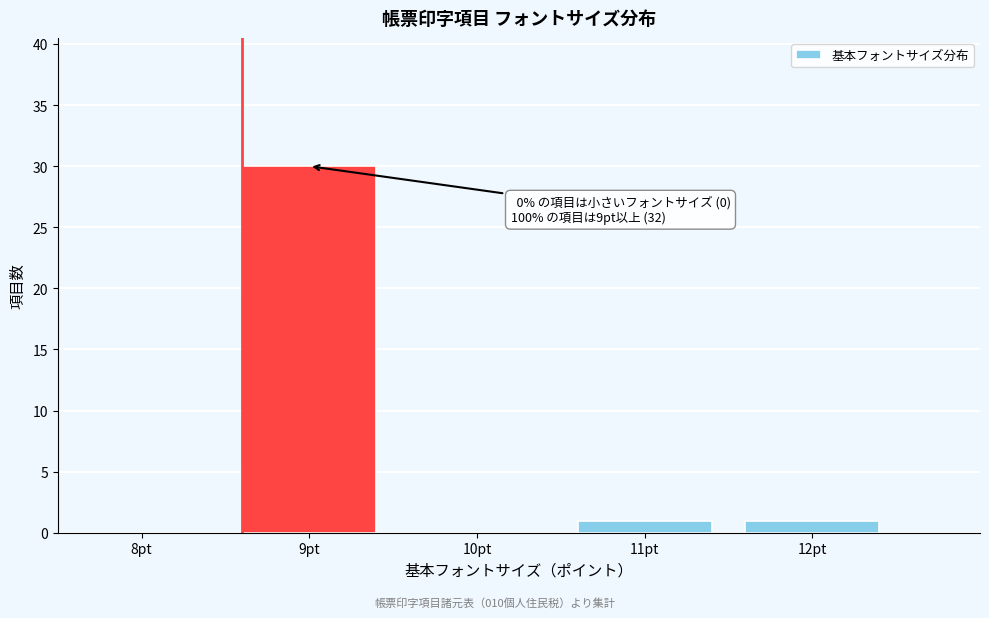

Reading right to left, transcribe all the data shown in this chart.

12pt=1	11pt=1	10pt=0	9pt=30	8pt=0